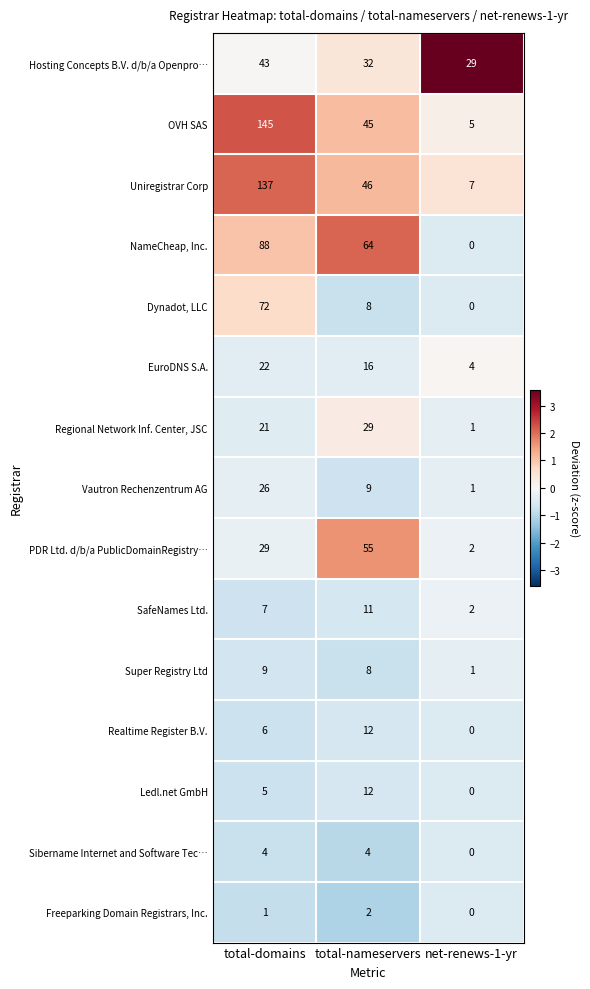

At how many categories does at least one series exceed 2?

3